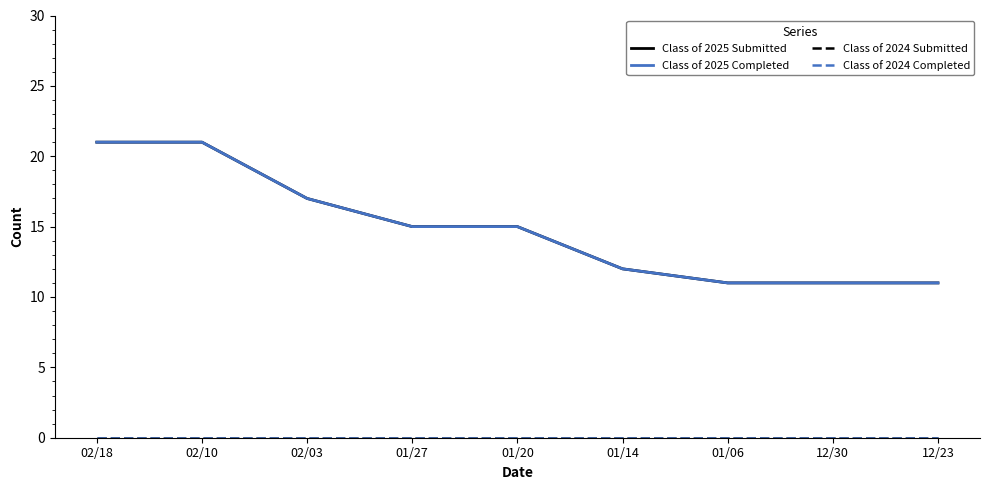

What is the difference between the maximum and minimum values in the Class of 2025 Submitted series?

10